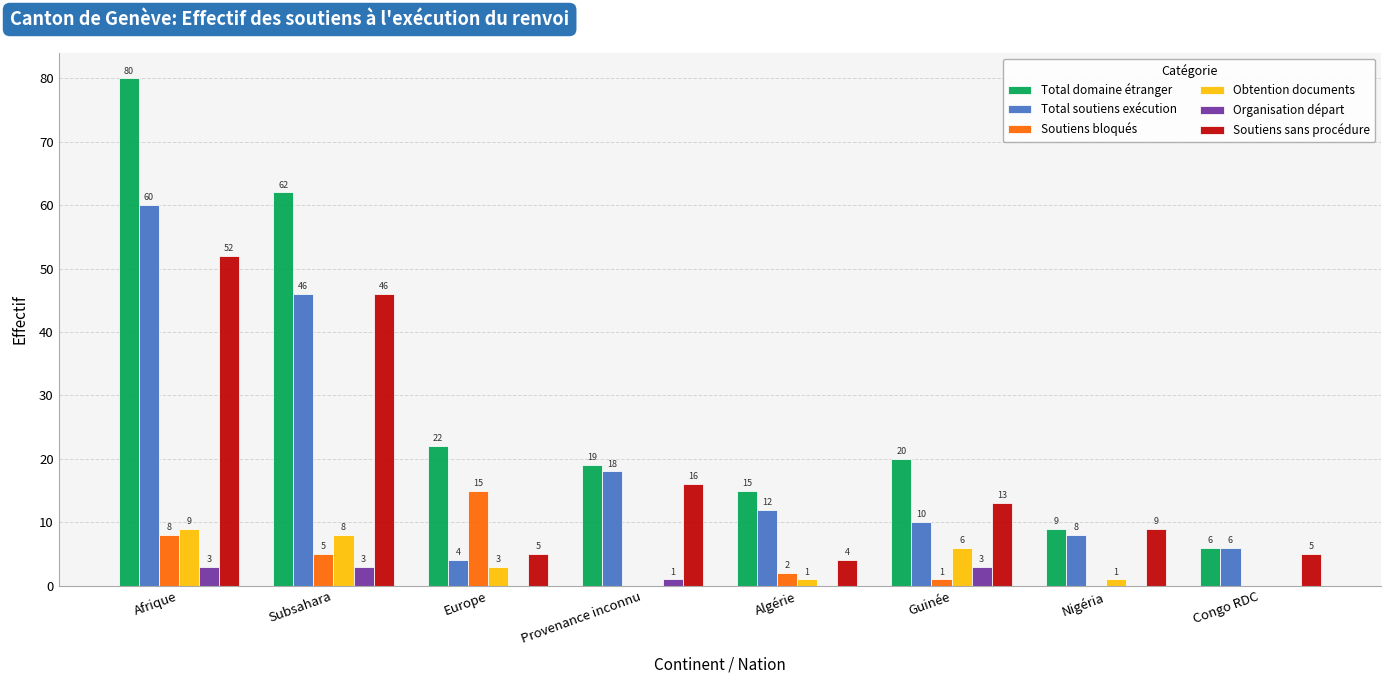

Is it true that Total soutiens exécution equals 46 at Subsahara?

True